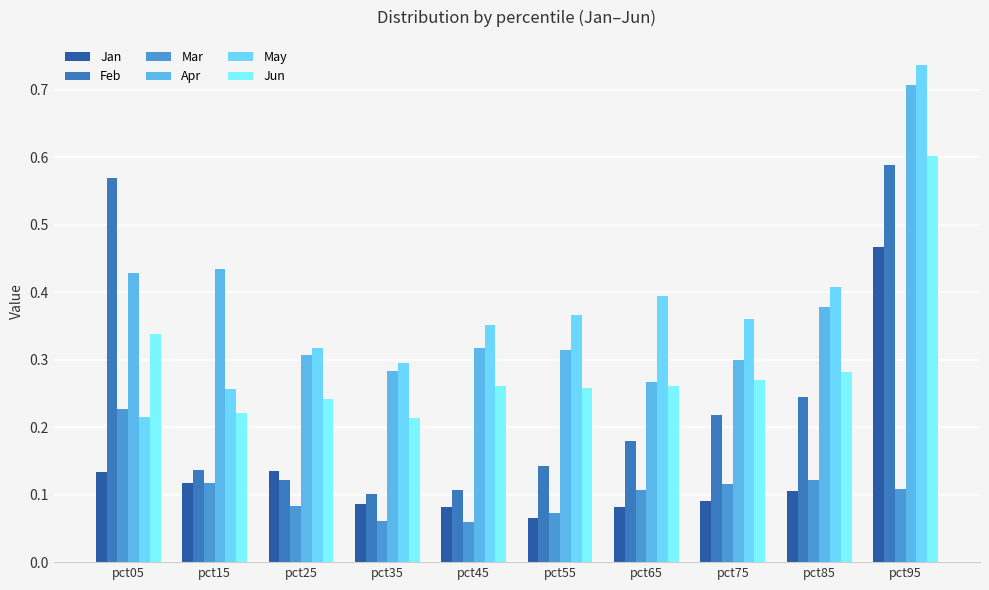

Which series has the widest spread of values?

May